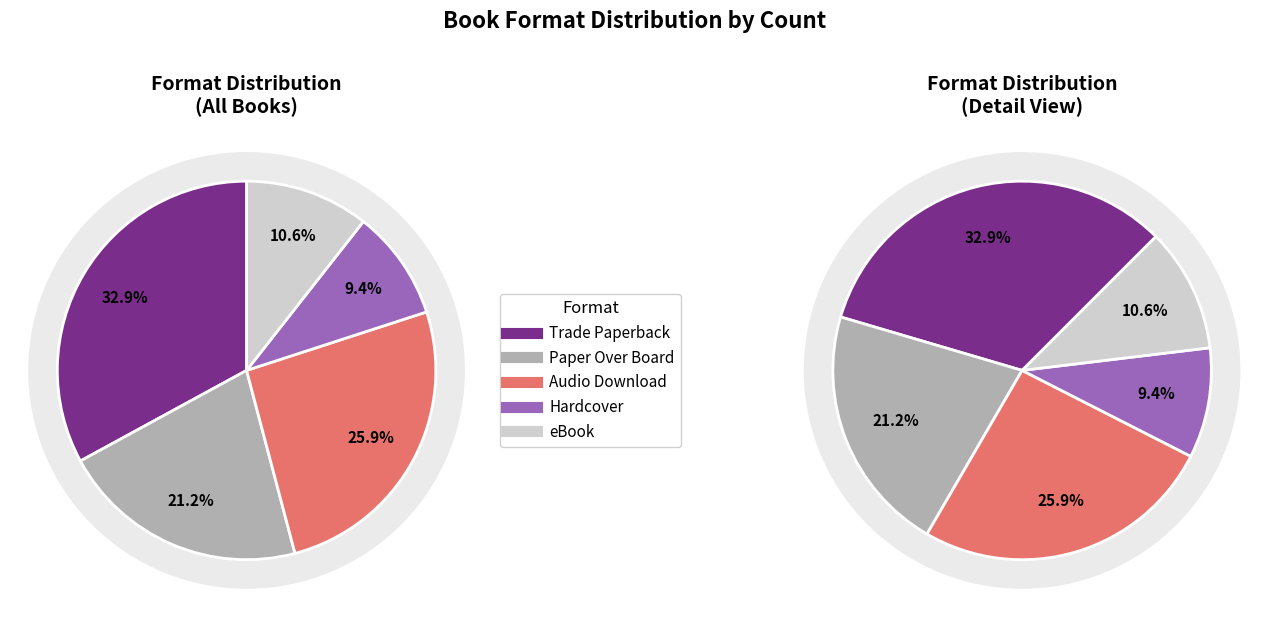

What percentage is NOT represented by Hardcover?

90.6%